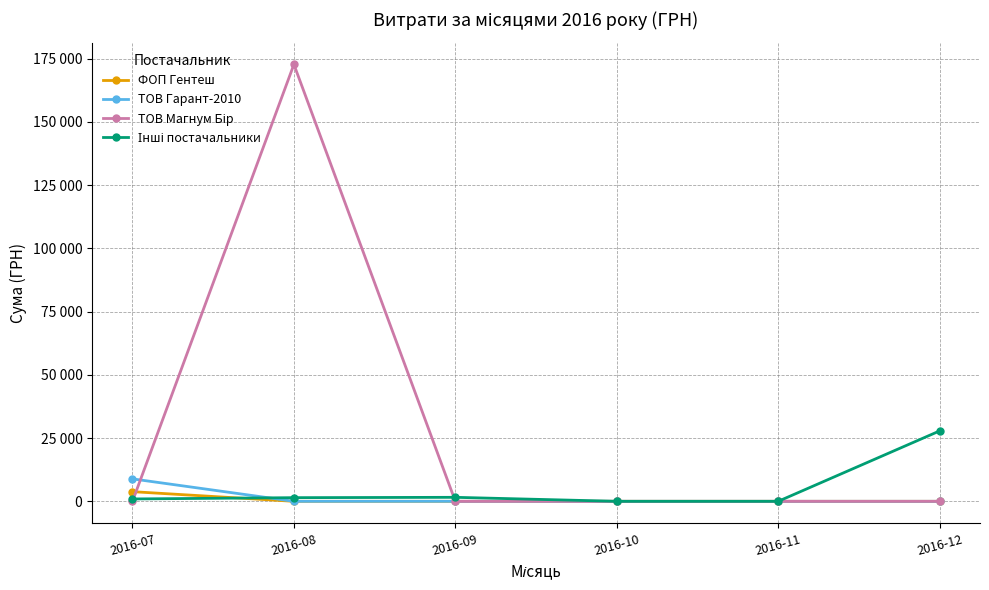

List the series in order of their peak value, lowest first.

ФОП Гентеш, ТОВ Гарант-2010, Інші постачальники, ТОВ Магнум Бір